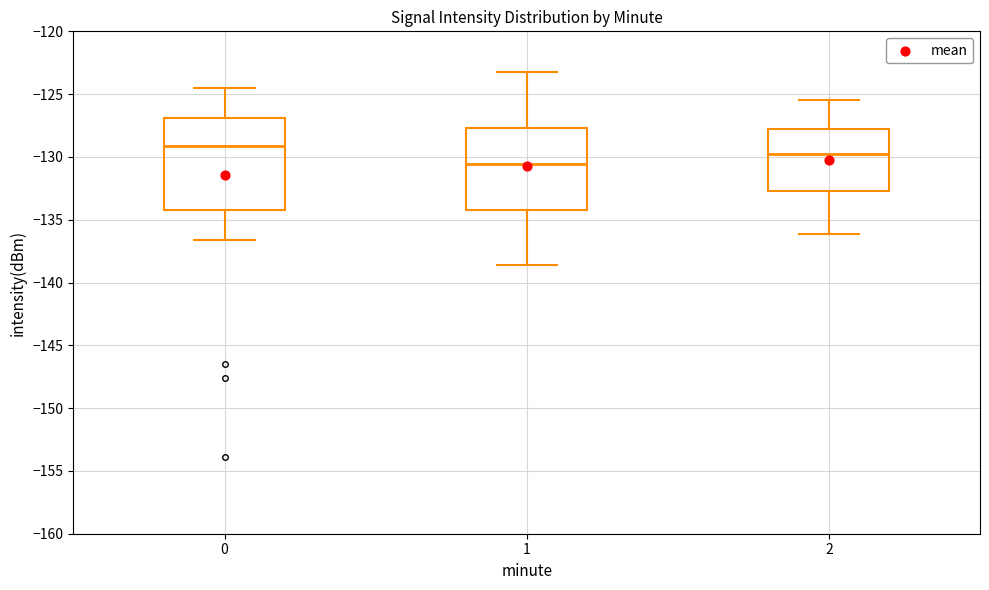

Reading left to right, transcribe this box plot: for each box, give where its median line is, the range the box spans, and where its two whiskers end, as read against the y-axis. The values are not printed on the chart, so give them approximately, as read against the axis.

0: median -129.0, box -134.0 to -127.0, whiskers -136.5 to -124.5
1: median -130.5, box -134.0 to -127.5, whiskers -138.5 to -123.0
2: median -130.0, box -132.5 to -128.0, whiskers -136.0 to -125.5